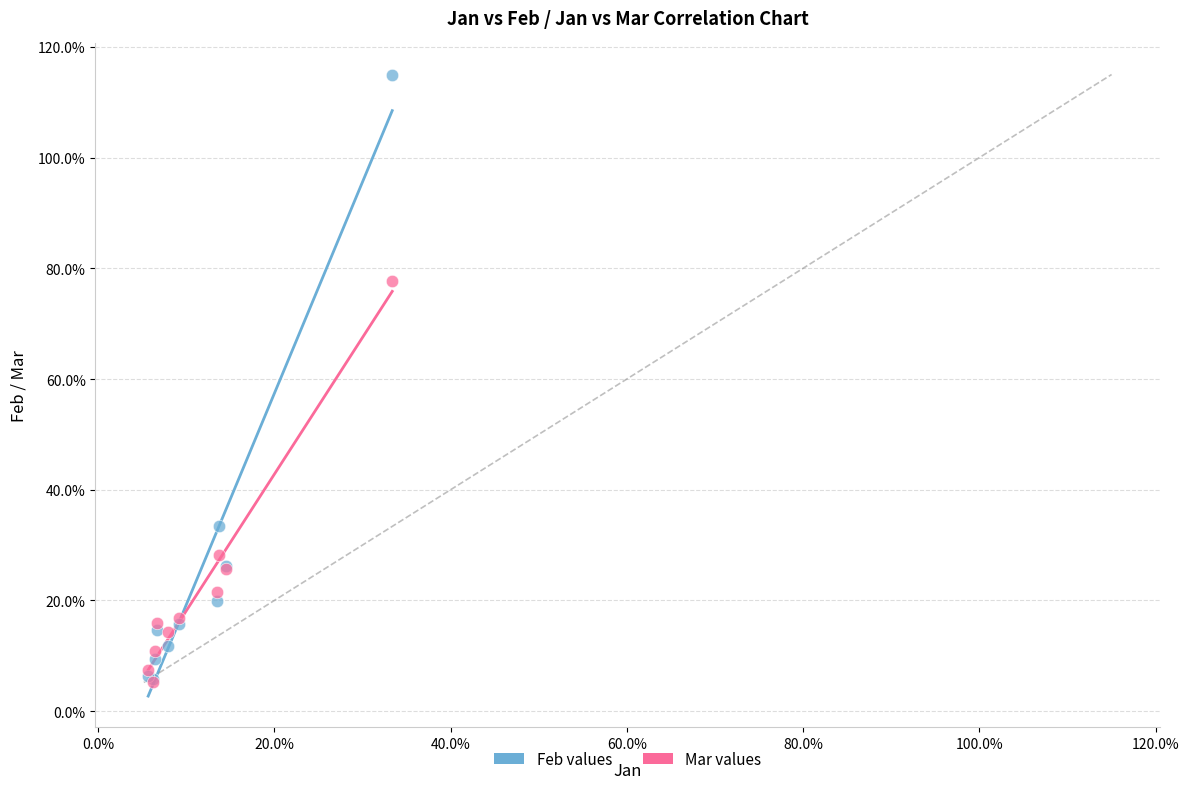

Which series reaches the maximum Y coordinate?

Feb values